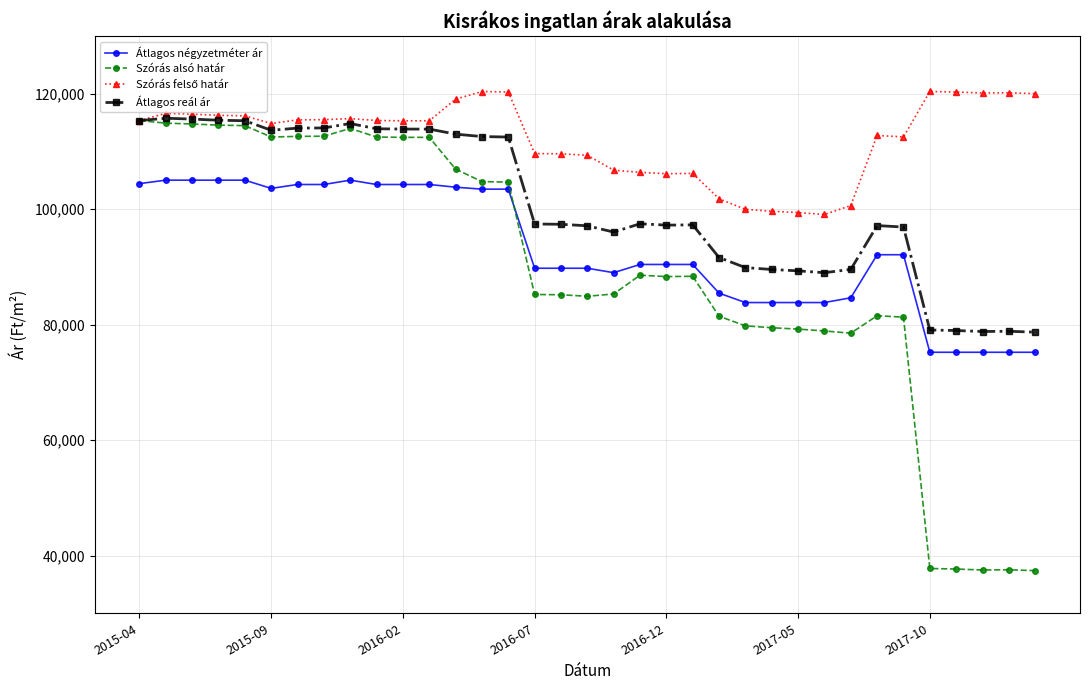

Which series has the largest range (max minus min)?

Szórás alsó határ